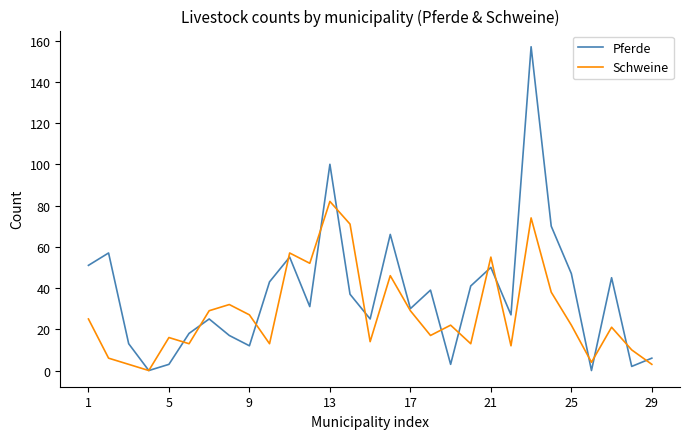

What is the maximum value for Schweine?

82